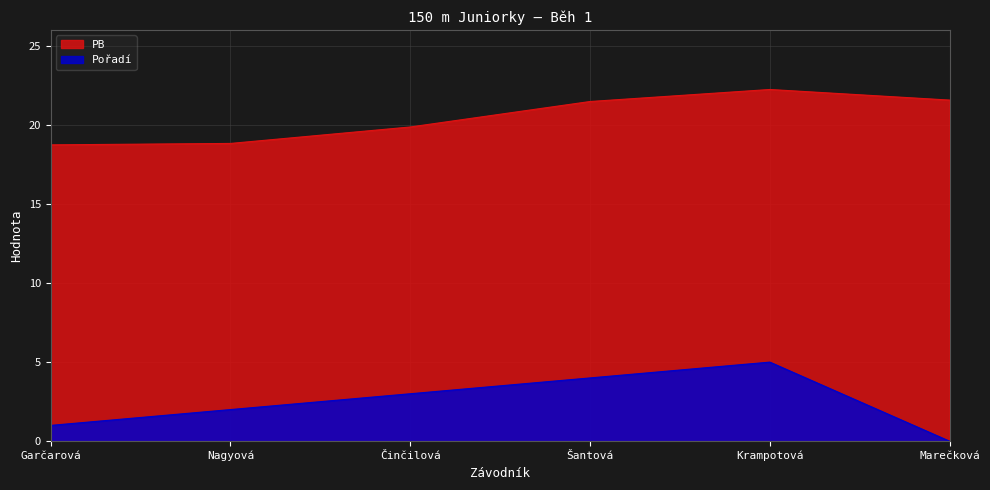

What position from the left is Nagyová?

2